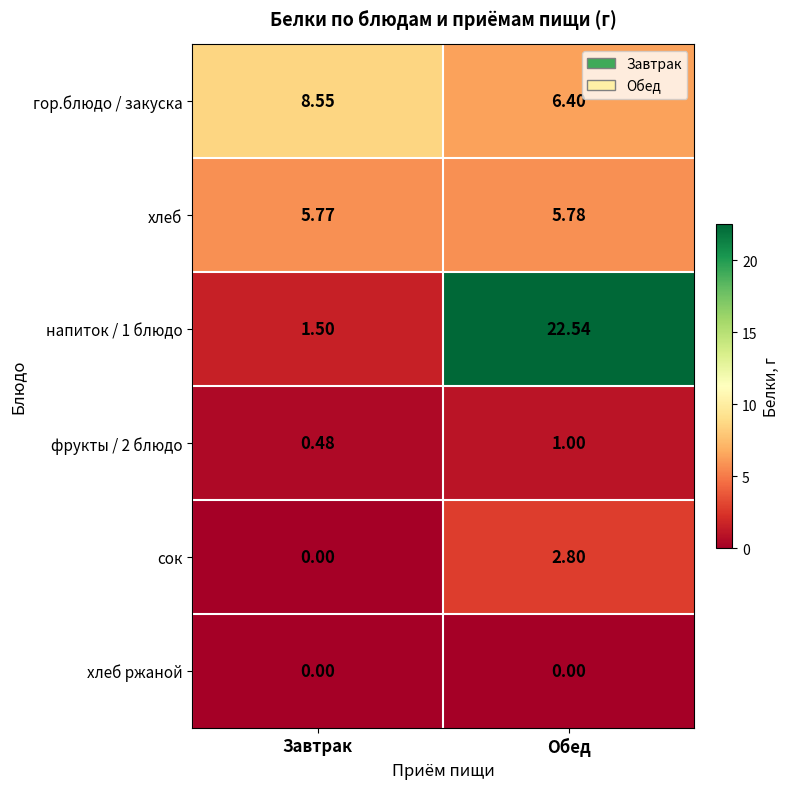

Is the value of хлеб ржаной at Обед greater than the value of сок at Обед?

No